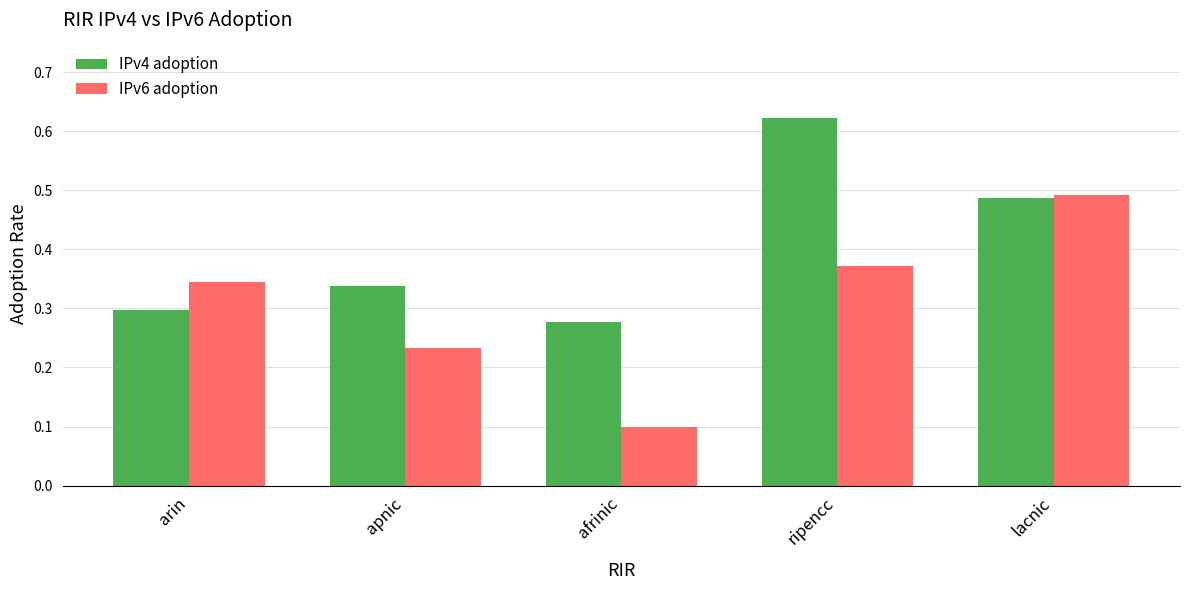

At ripencc, list the series in order from smallest to largest.

IPv6 adoption, IPv4 adoption